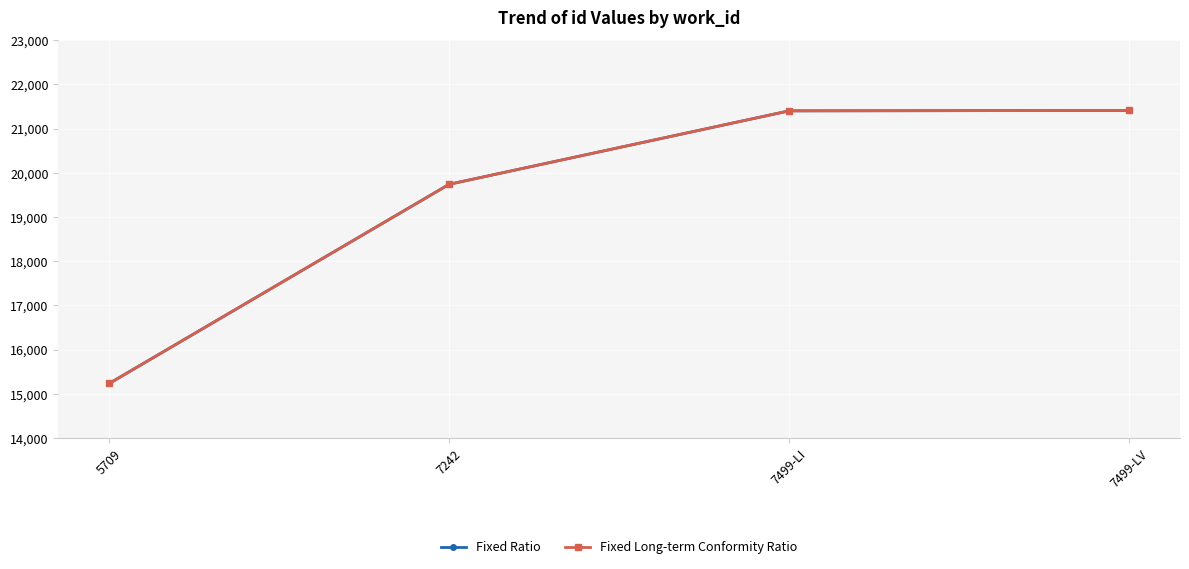

Is this an area chart (filled region under the line)?

No